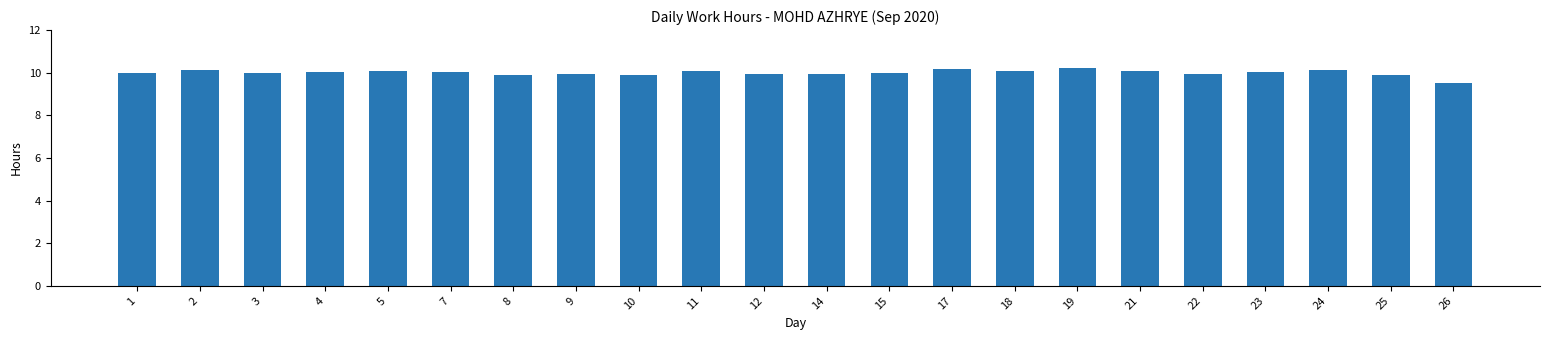

The chart shows a value of 14.1 at 8. True or false?

False